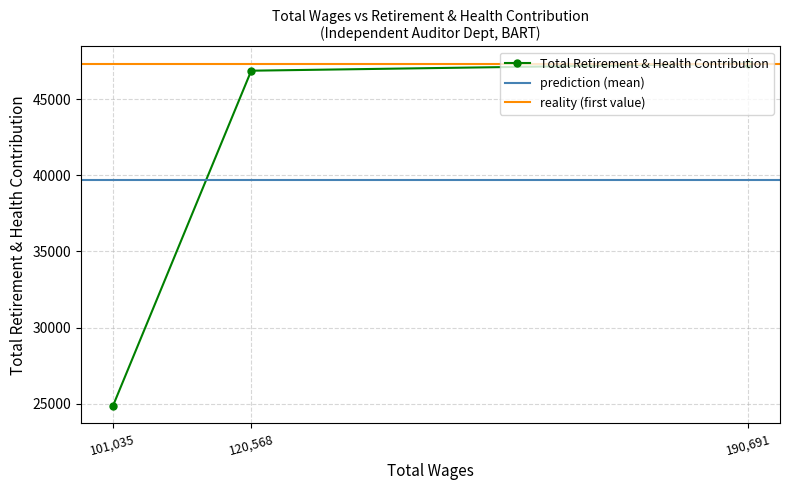

The value at 120568.0 is 10393. True or false?

False